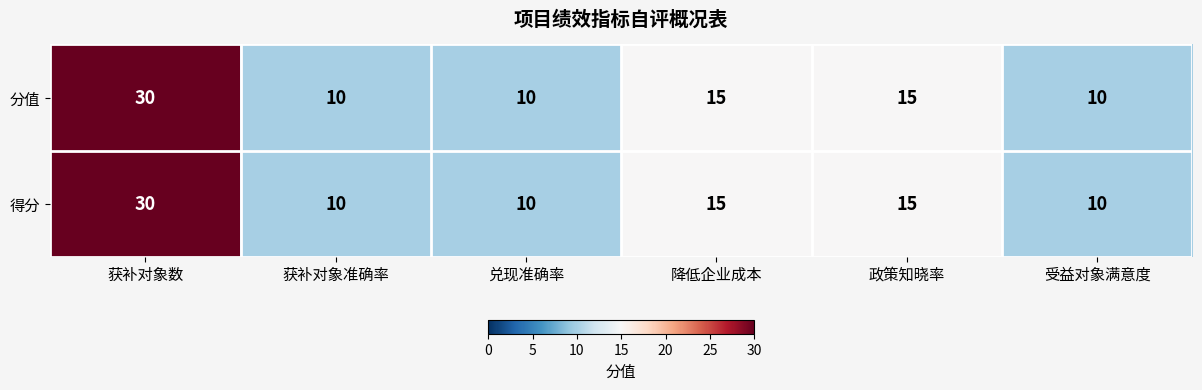

What is the sum of all 得分 values?

90